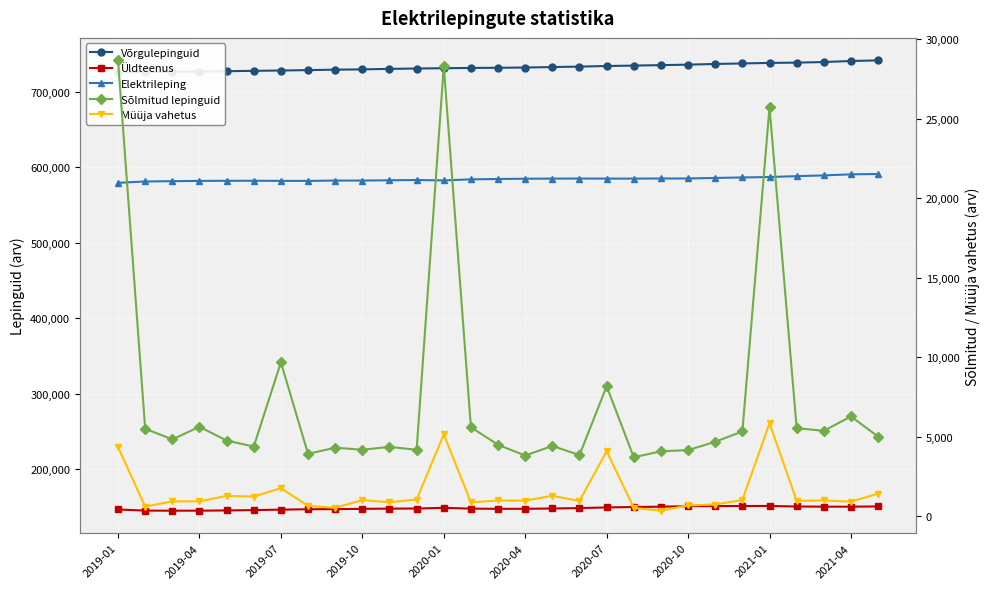

The value of Sõlmitud lepinguid at 25 is 2667. True or false?

False